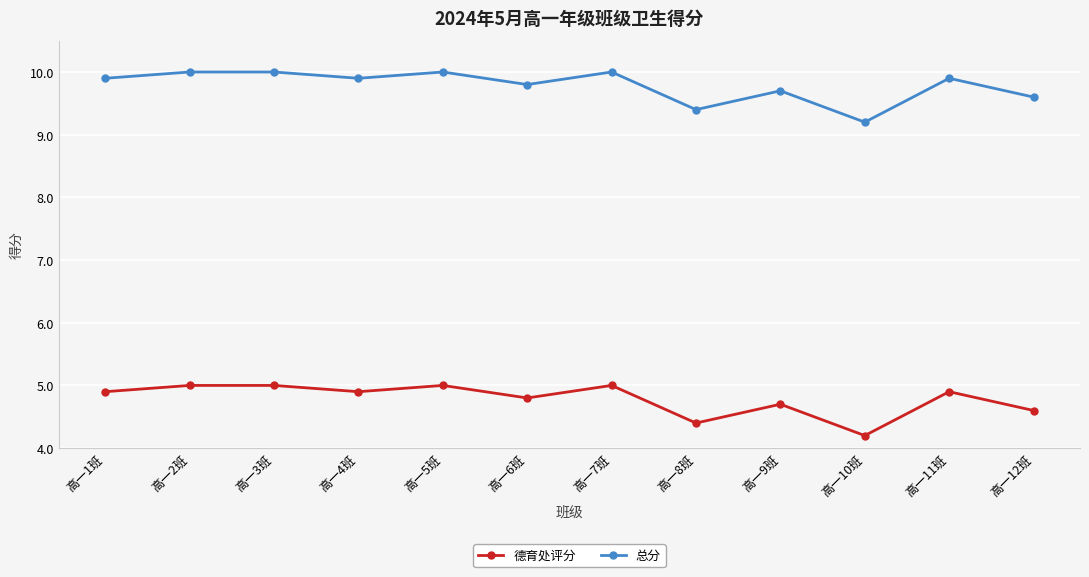

True or false: 德育处评分 has more than 0 interior local peaks.

True